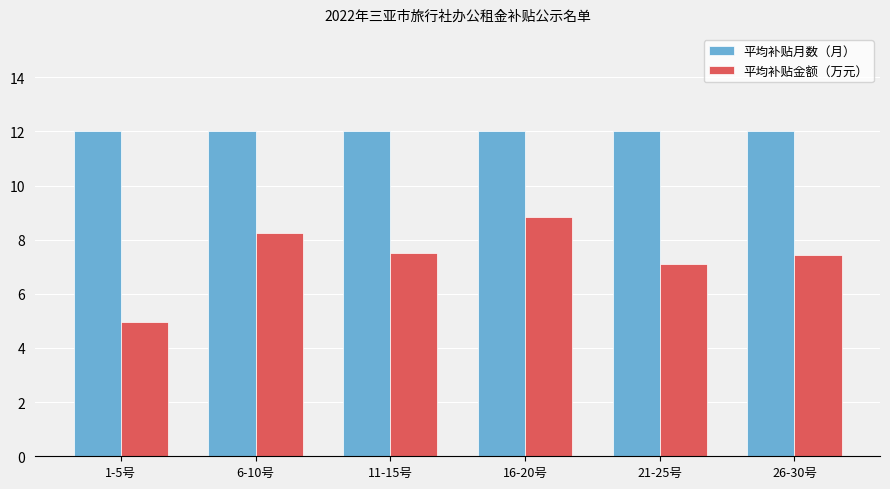

How many categories are shown in the chart?

6